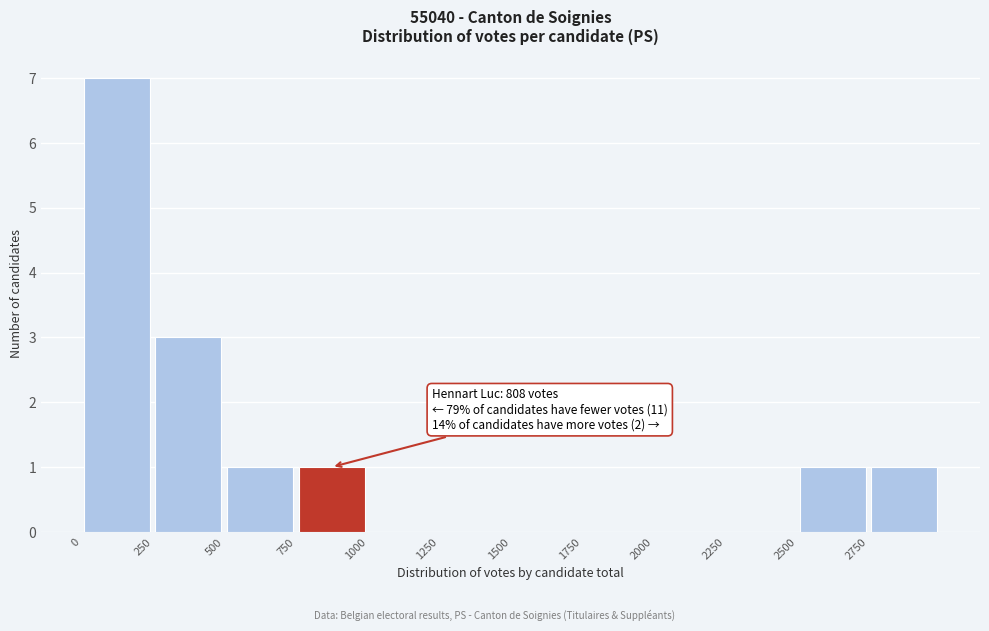

Which range on the x-axis has the tallest bar?

0 to 250